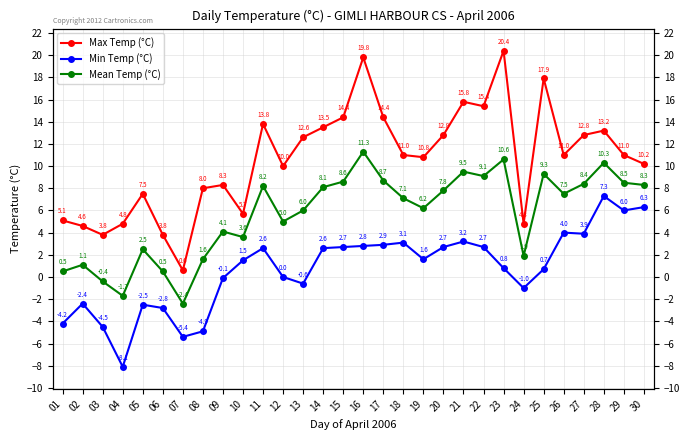

What is the value of the Max Temp (°C) point at the 11th from the left?

13.8